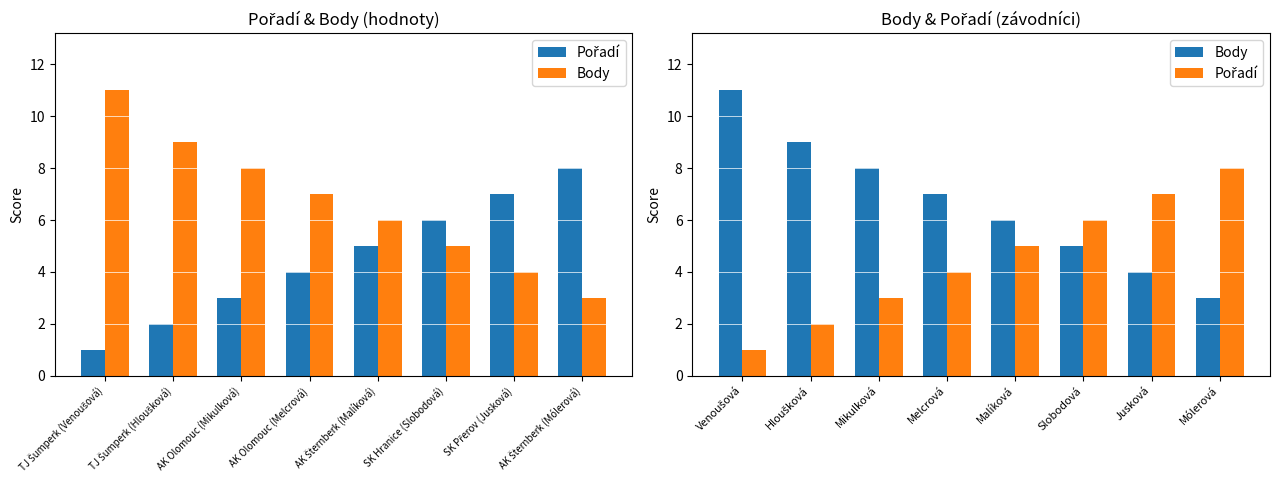

What are all the series names shown in the legend?

Pořadí, Body